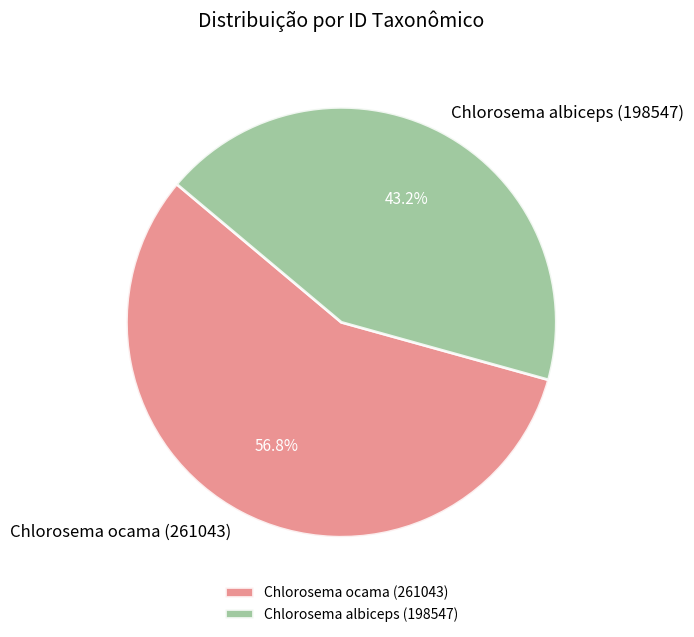

Is there a majority slice in this chart?

Yes